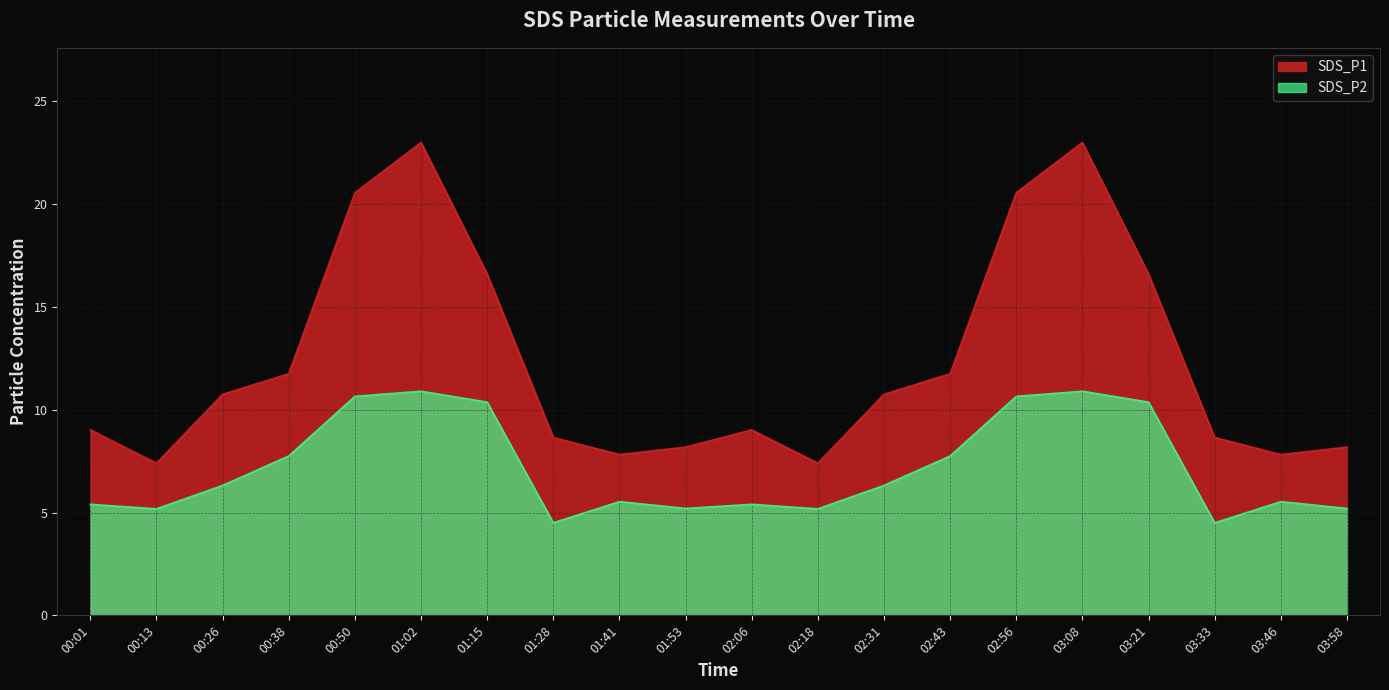

At which label does SDS_P2 first exceed 6?

00:26